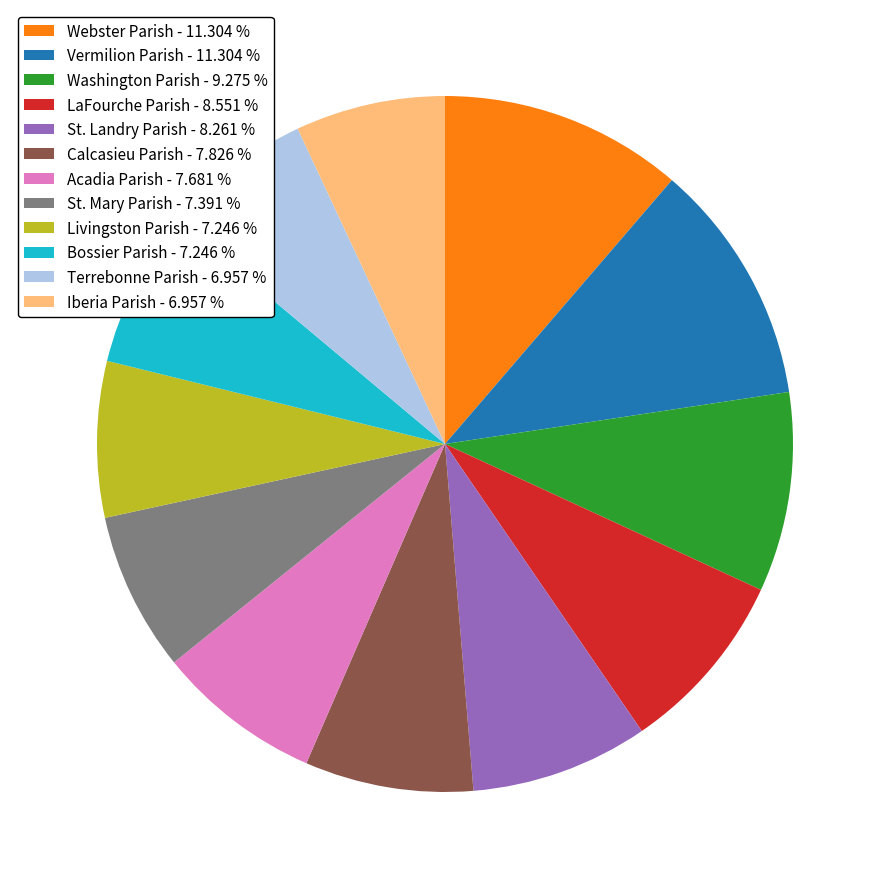

Count the number of slices in the pie.

12